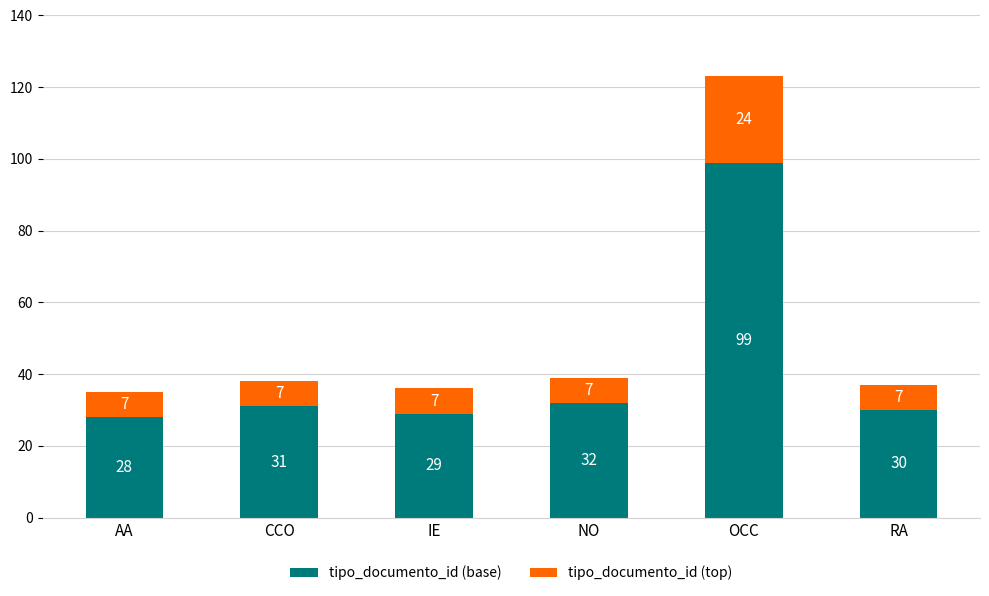

What is the total value across all series at NO?

39